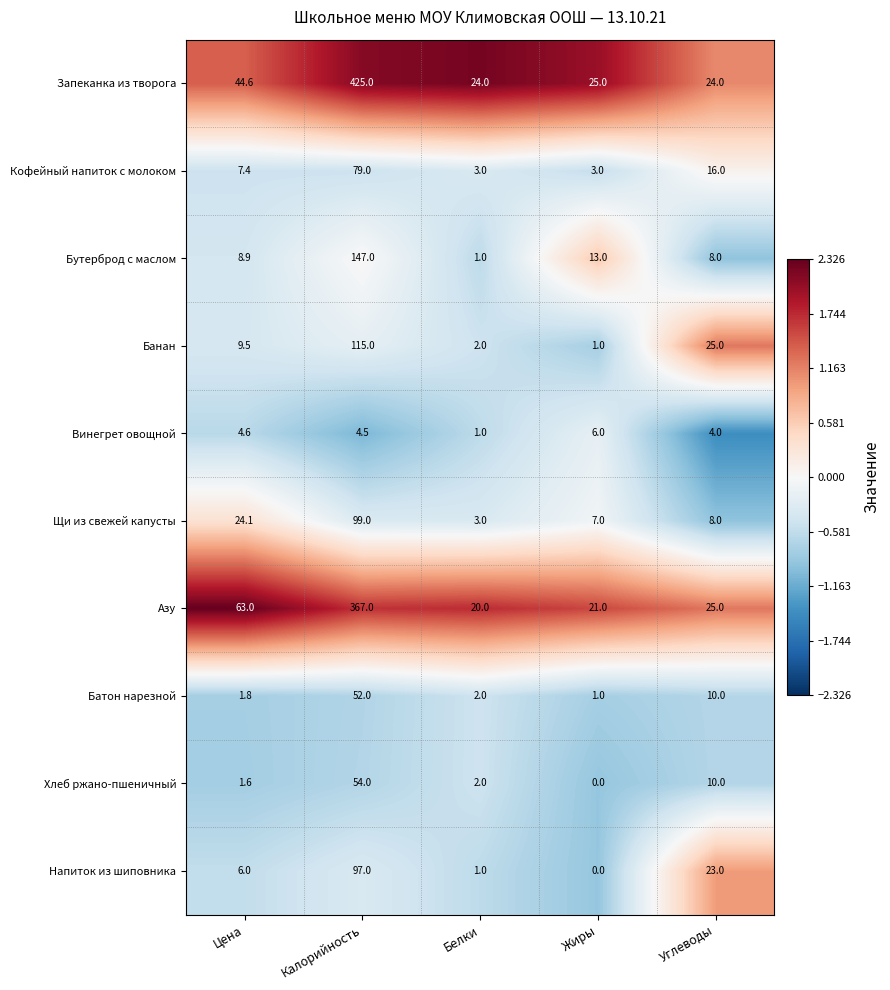

What is the highest value of the Азу series?

367.0